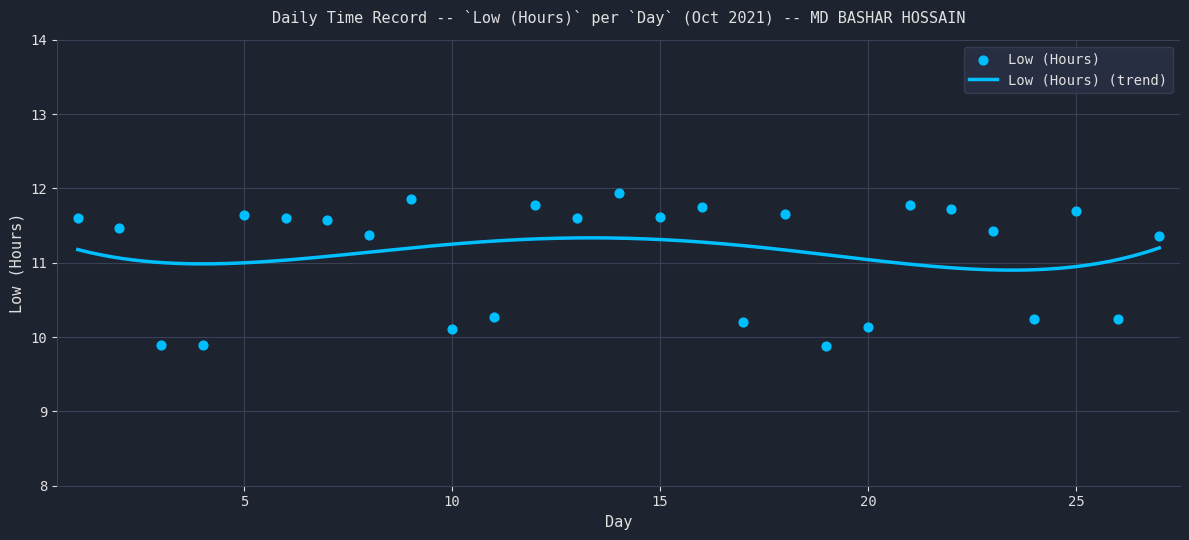

What is the ratio of the value at 8 to the value at 21?

1.0